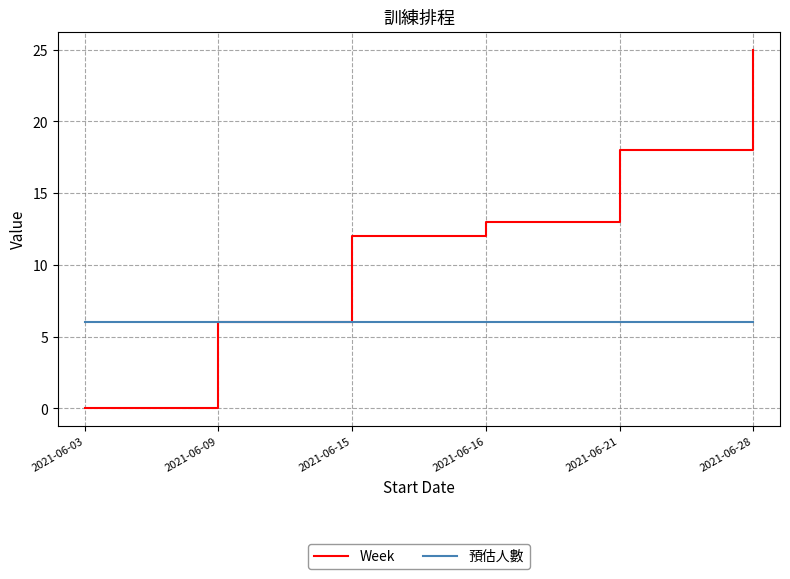

Reading left to right, list all the values displayed in this chart.

Week: 0	6	12	13	18	25
預估人數: 6	6	6	6	6	6